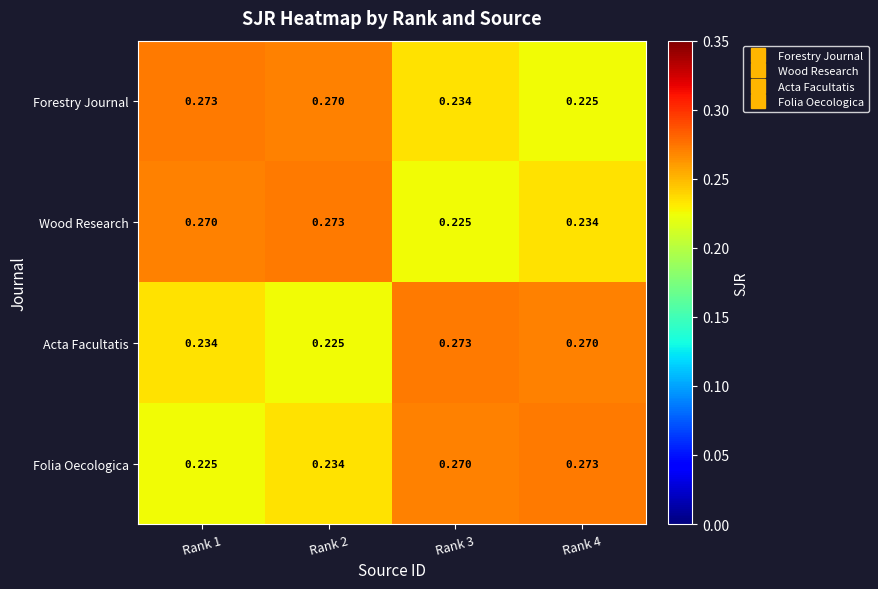

Is the value of Acta Facultatis at Rank 2 greater than the value of Folia Oecologica at Rank 4?

No